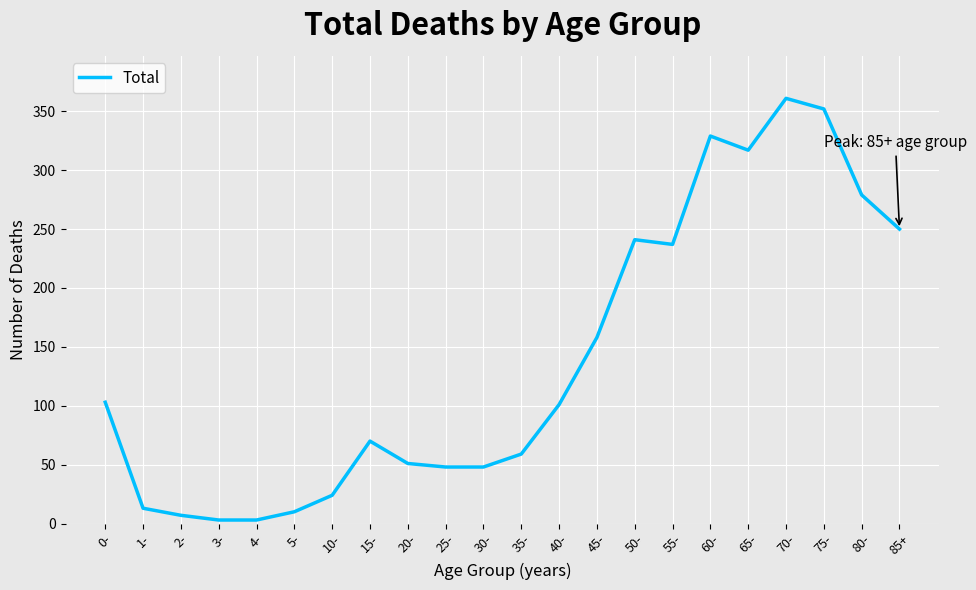

At which label is the value closest to 182?

45-